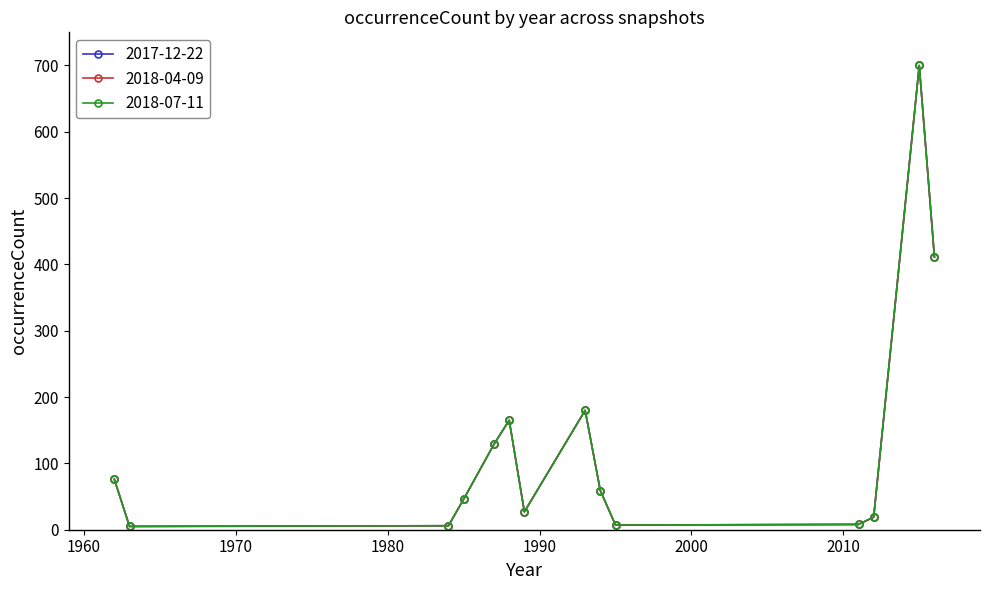

Does the chart have visible grid lines?

No